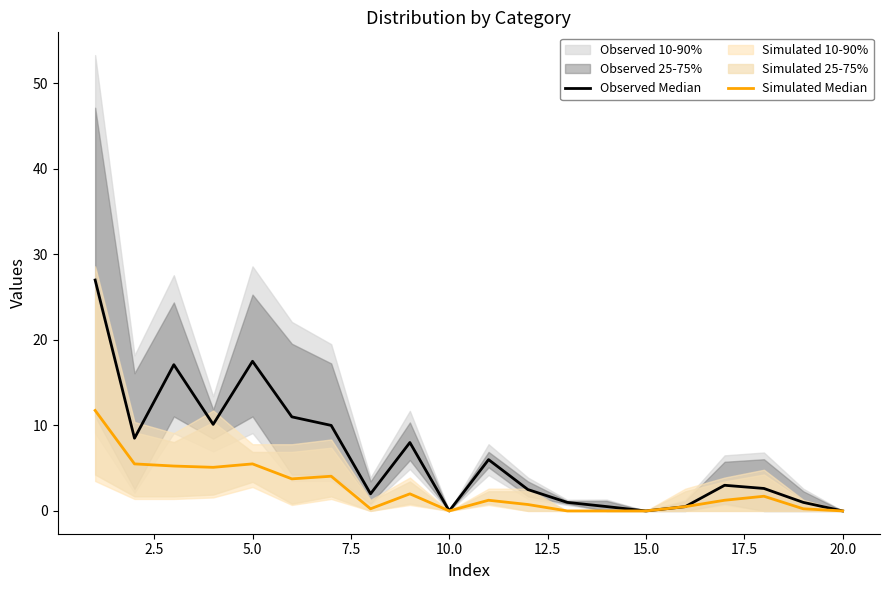

True or false: Observed Median has more than 2 points higher than both neighbors.

True